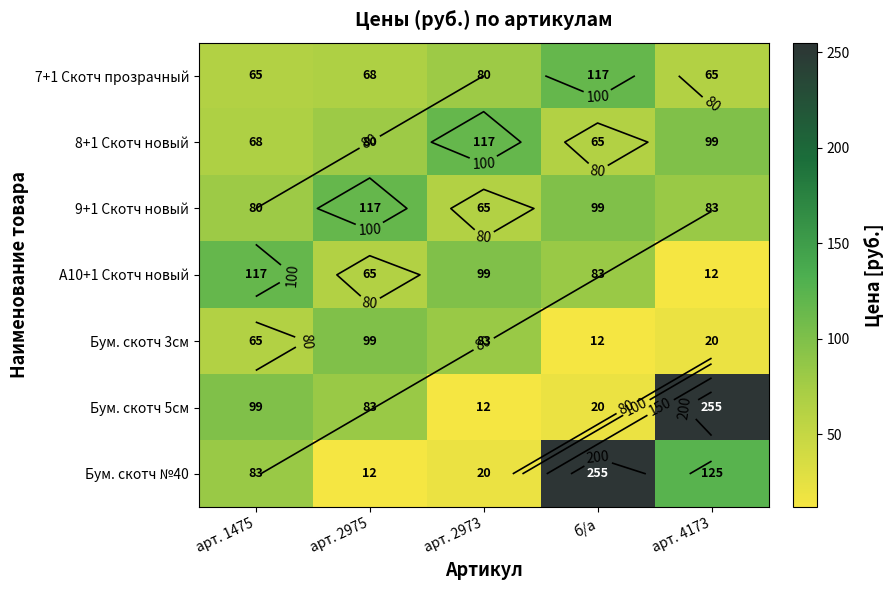

What is the lowest value of the 7+1 Скотч прозрачный series?

65